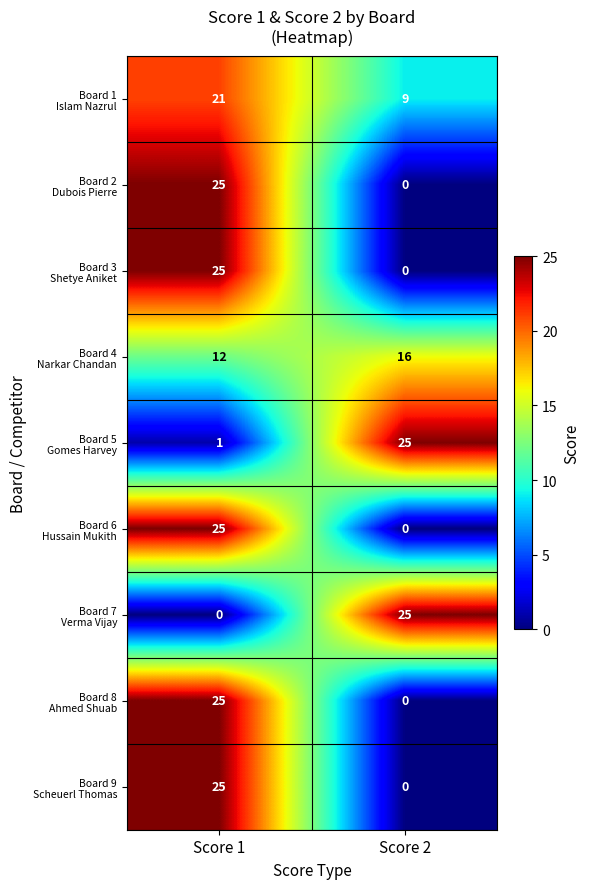

At which category is the sum across all series the highest?

Score 1